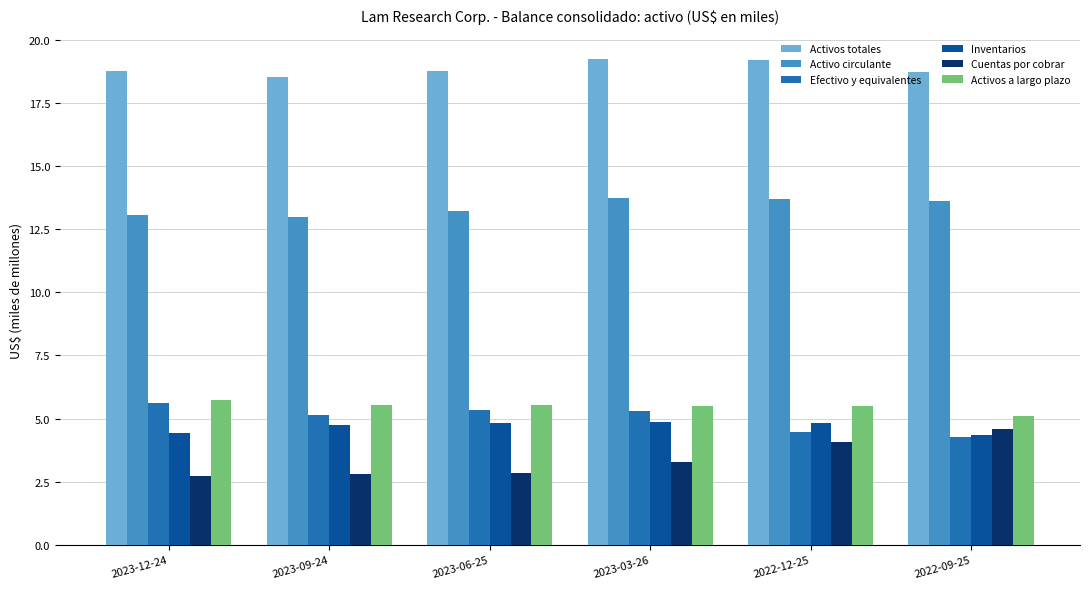

What is the approximate value of Inventarios at 2023-09-24?

4.7